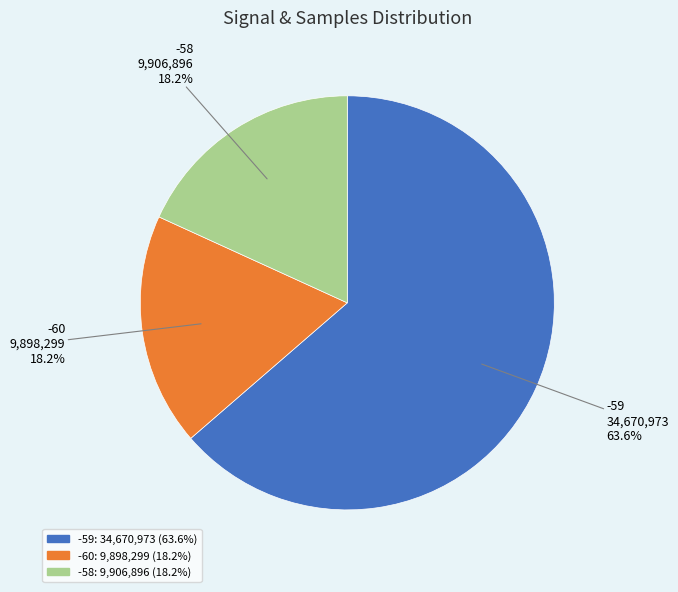

Does any single category account for the majority?

Yes